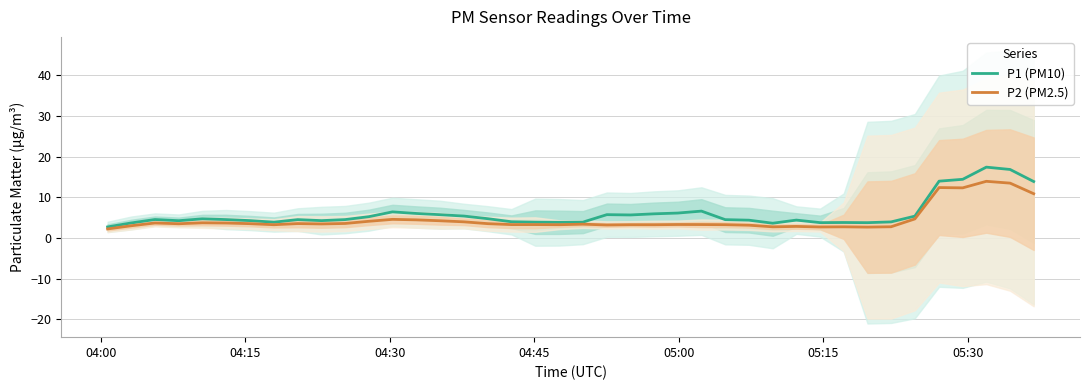

True or false: P2 (PM2.5) and P1 (PM10) cross at least once.

False